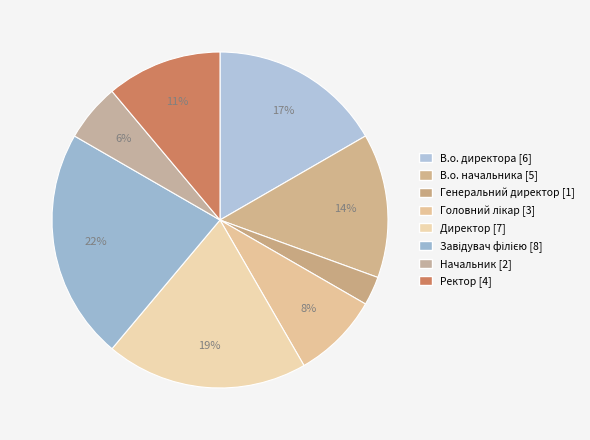

To the nearest percent, what is the average slice percentage?

12%